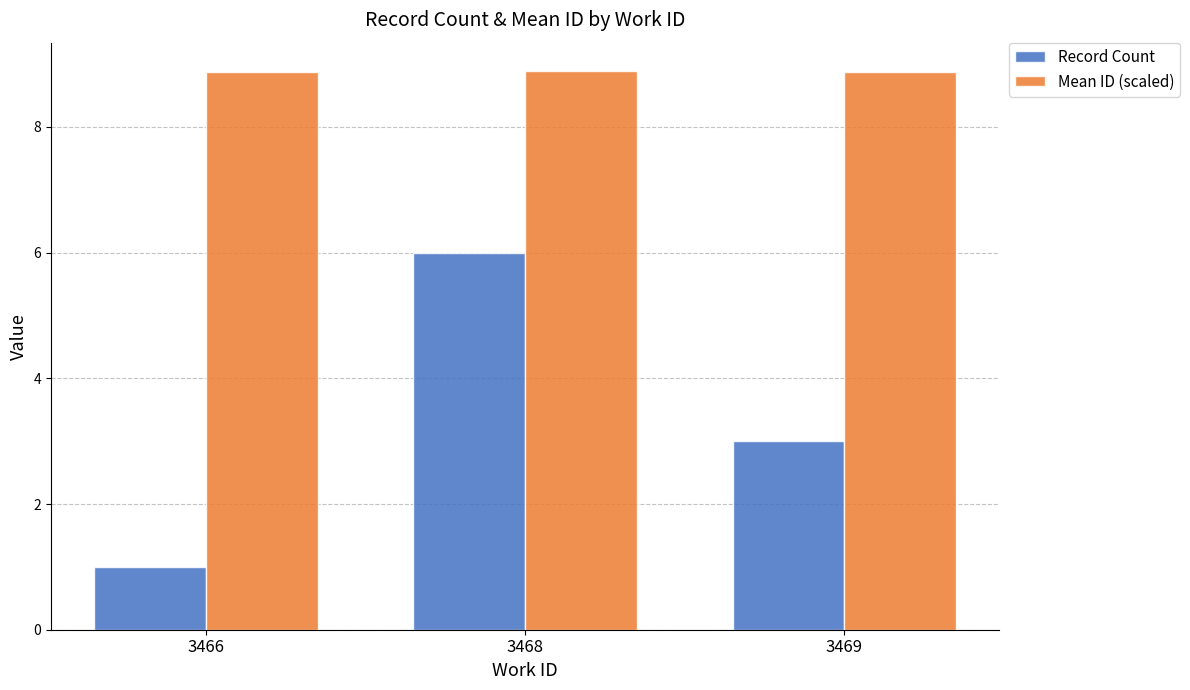

Which series has the largest total across all categories?

Mean ID (scaled)